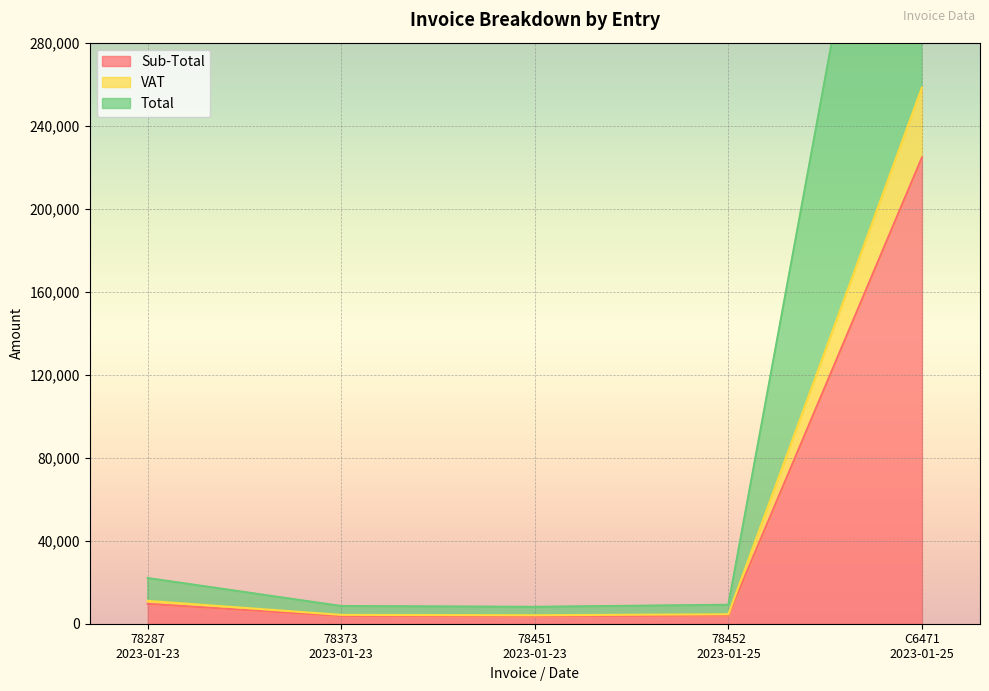

Reading right to left, extract all data points from this chart.

Sub-Total: 224659.0	3968.4	3541.4	3704.5	9566.8
VAT: 258357.9	4563.6	4072.7	4260.2	11001.8
Total: 516715.9	9127.2	8145.3	8520.4	22003.6